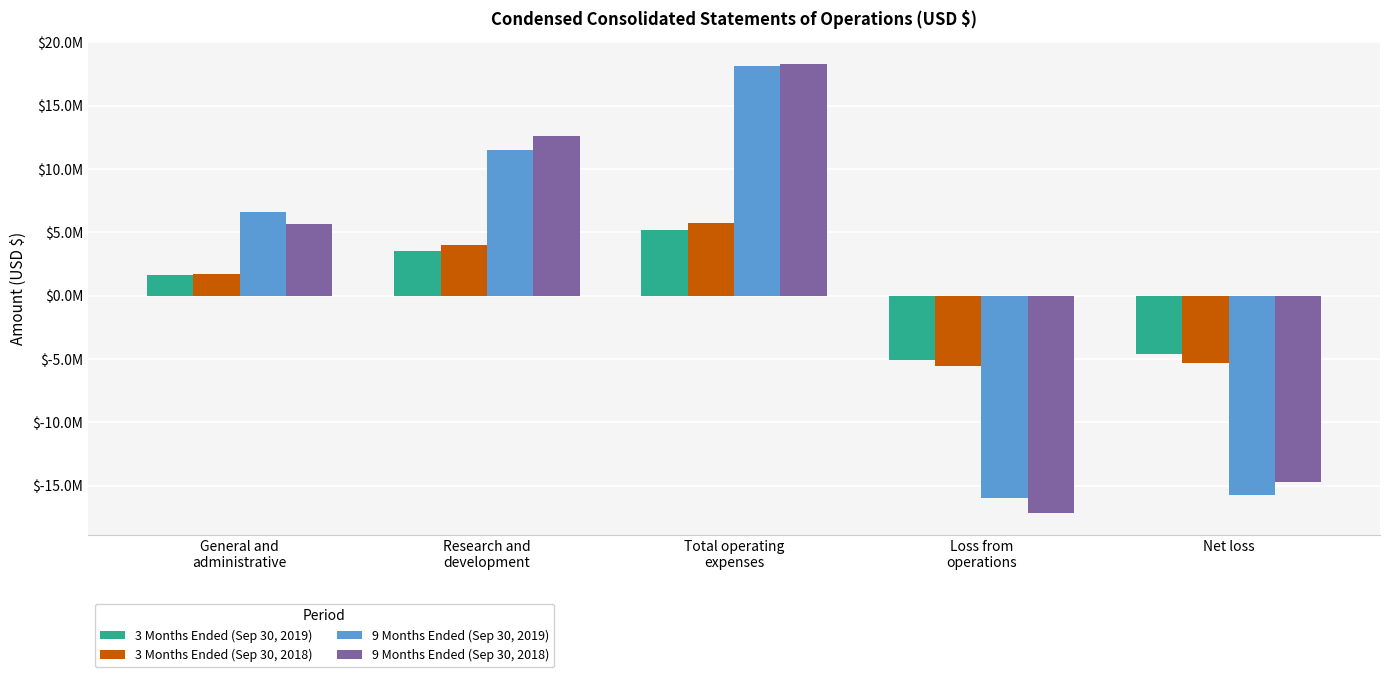

List the series in order of their peak value, lowest first.

3 Months Ended (Sep 30, 2019), 3 Months Ended (Sep 30, 2018), 9 Months Ended (Sep 30, 2019), 9 Months Ended (Sep 30, 2018)